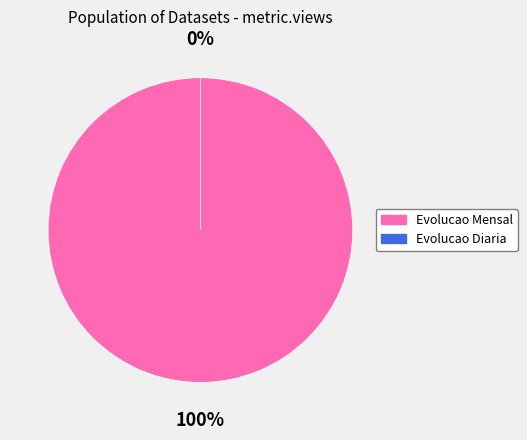

Which slice is the largest?

Evolucao Mensal